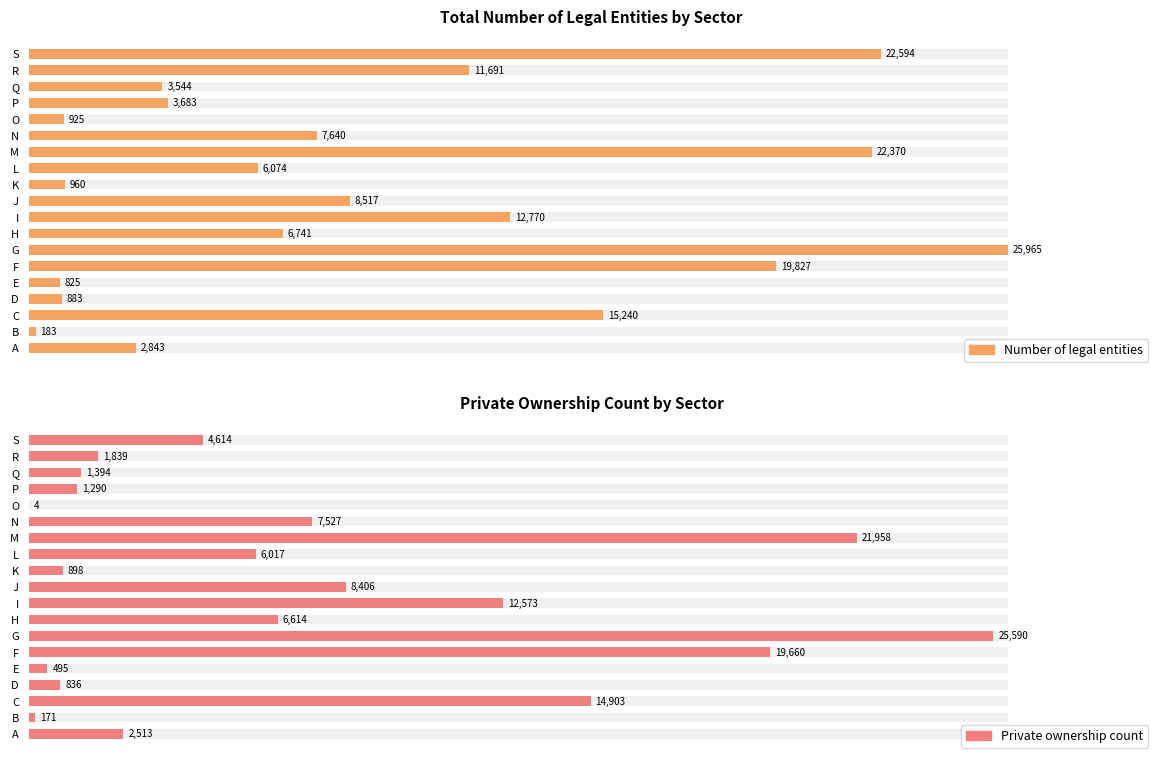

Count the number of data series in this chart.

2